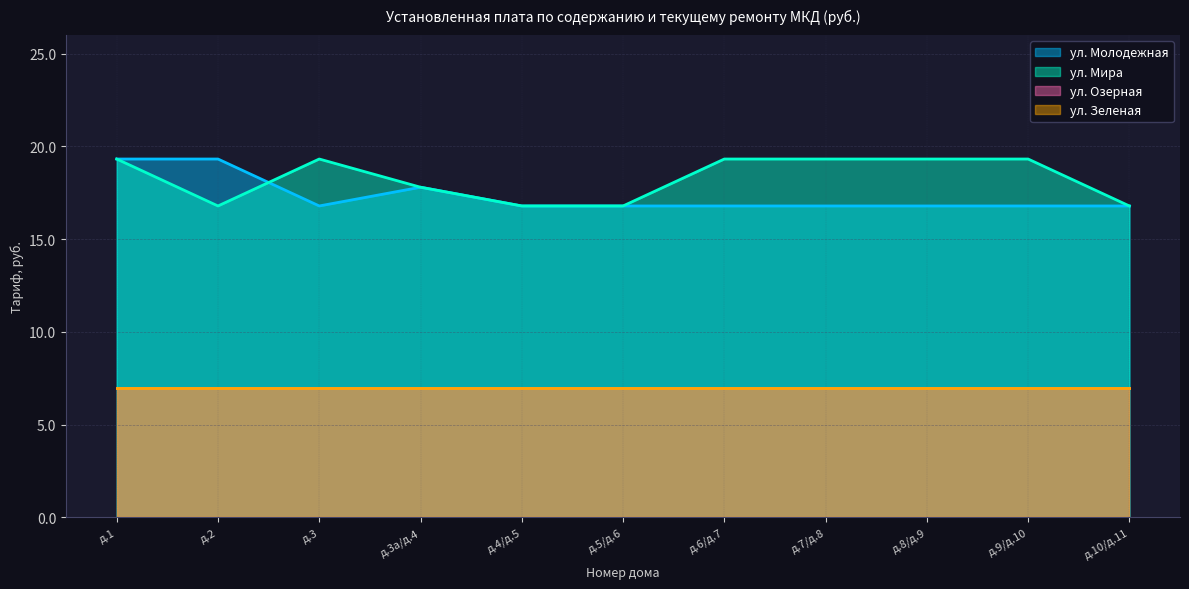

What is the average value of the ул. Молодежная series?

17.3